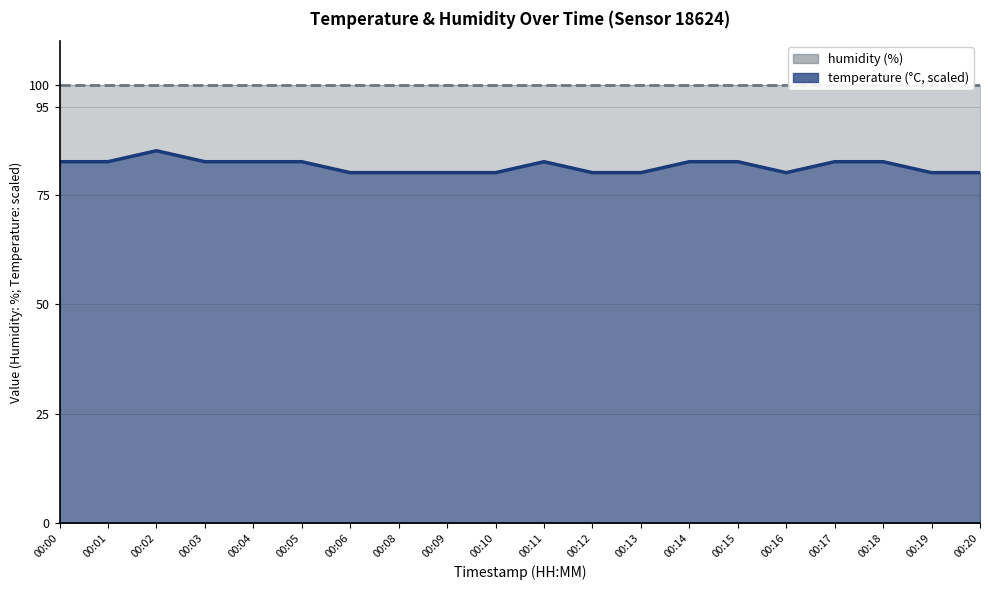

What is the value of the 6th point from the left?

82.5